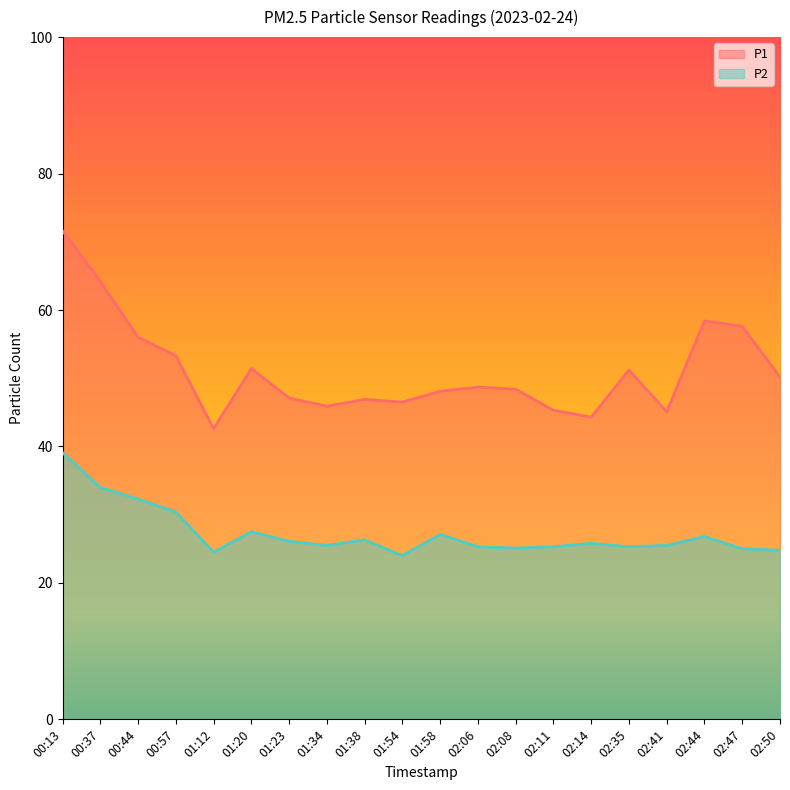

What are all the series names shown in the legend?

P1, P2